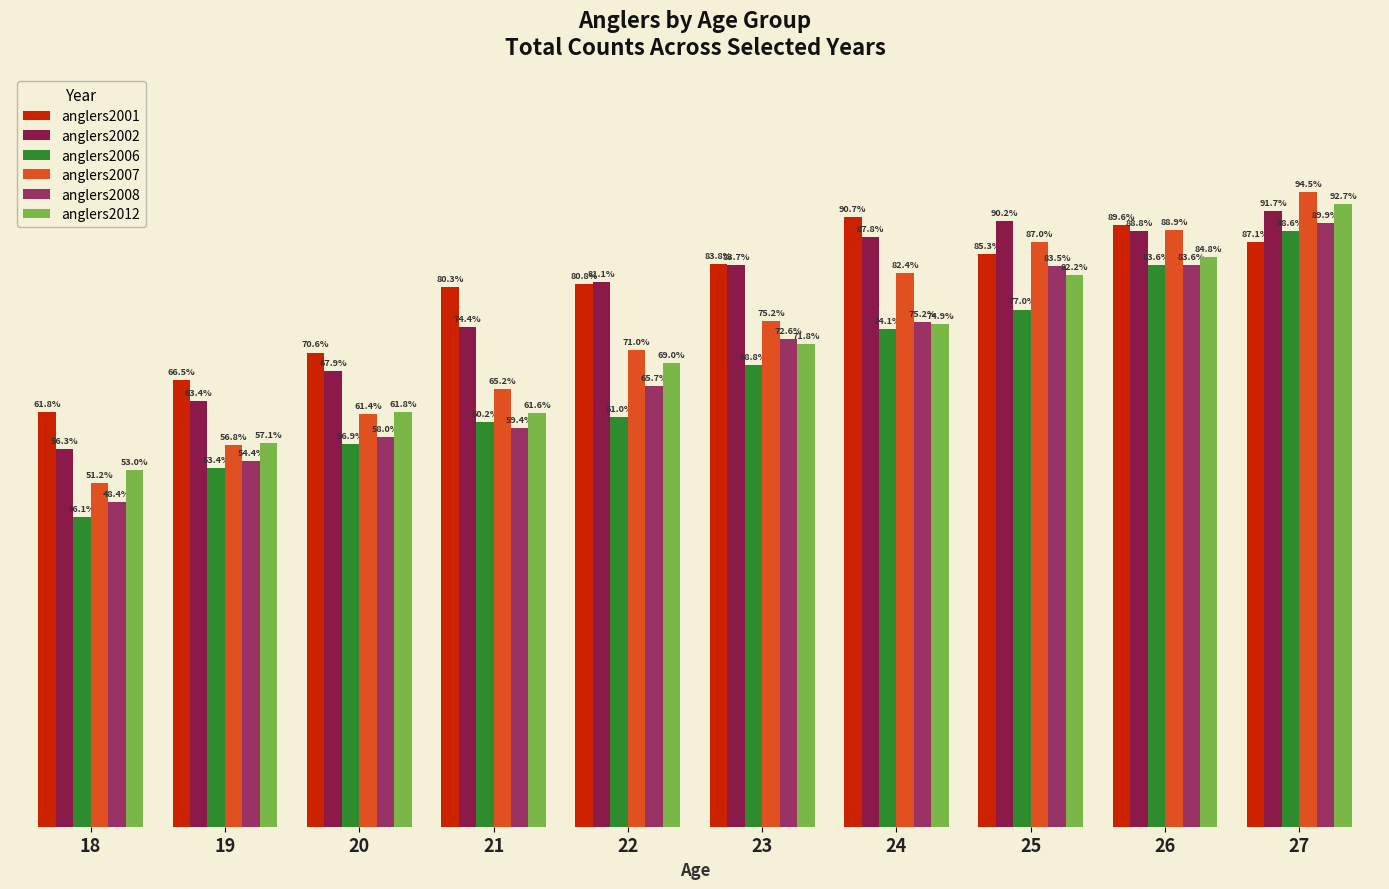

At how many categories does at least one series exceed 2146?

4